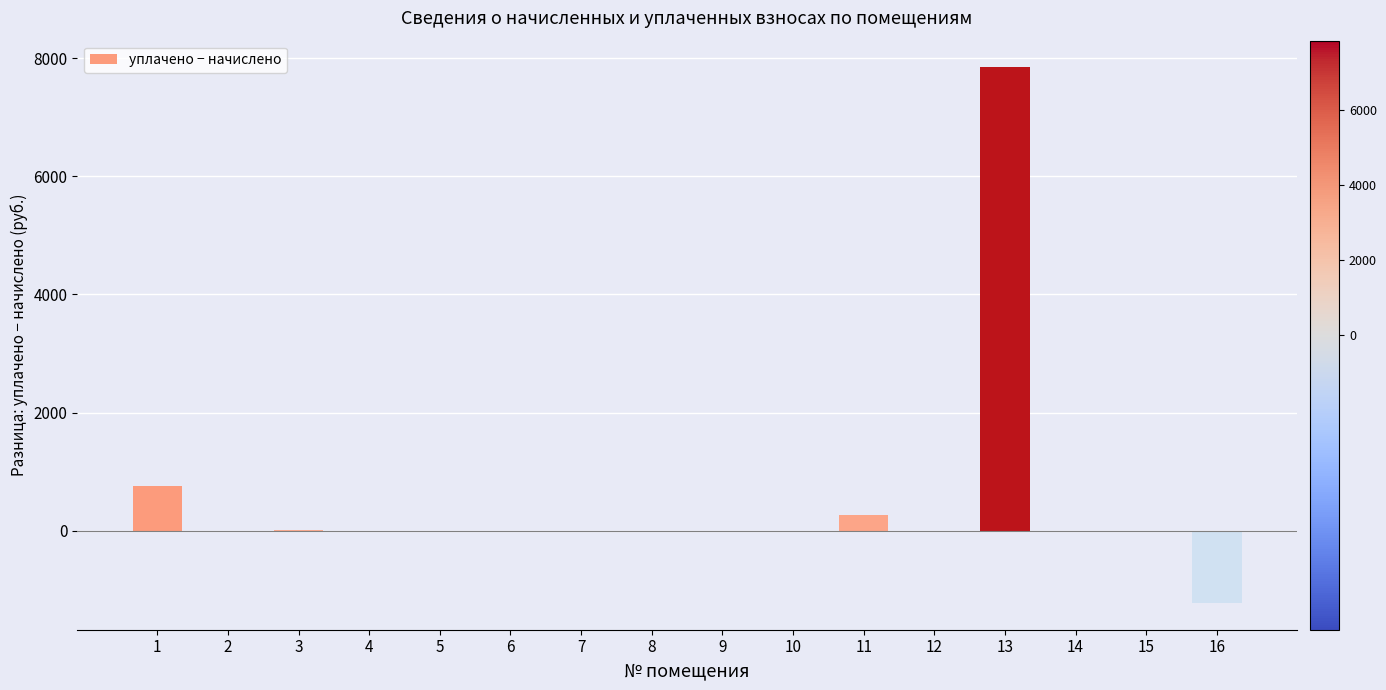

Where does the data first go above 0?

1